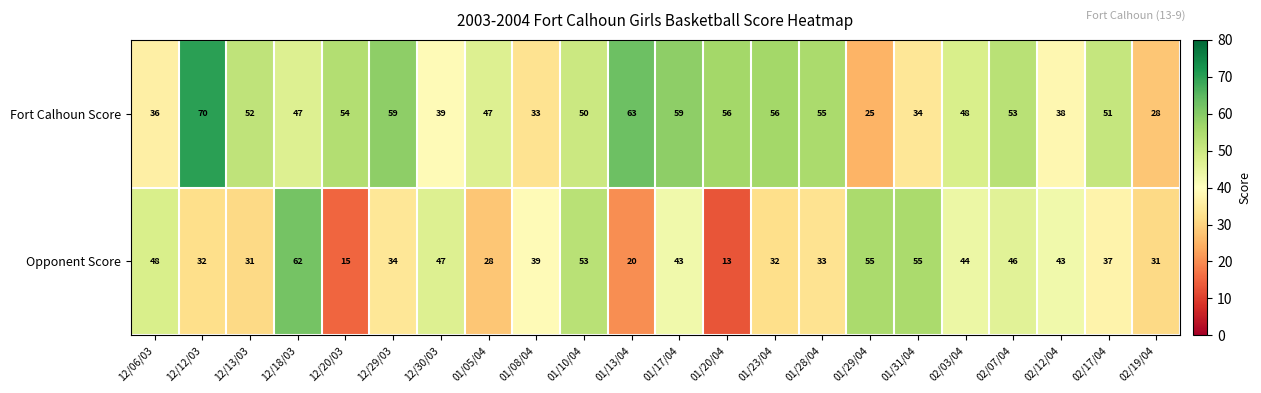

What is the total value across all series at 01/31/04?

89